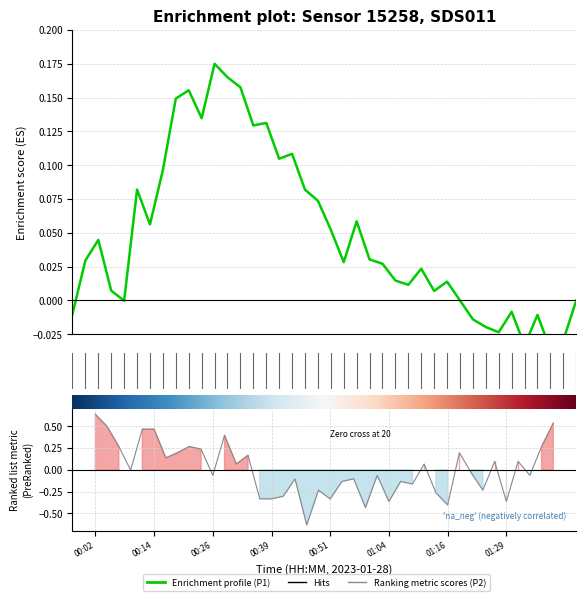

Which series changed the most between 01:16 and 16?

Ranking metric scores